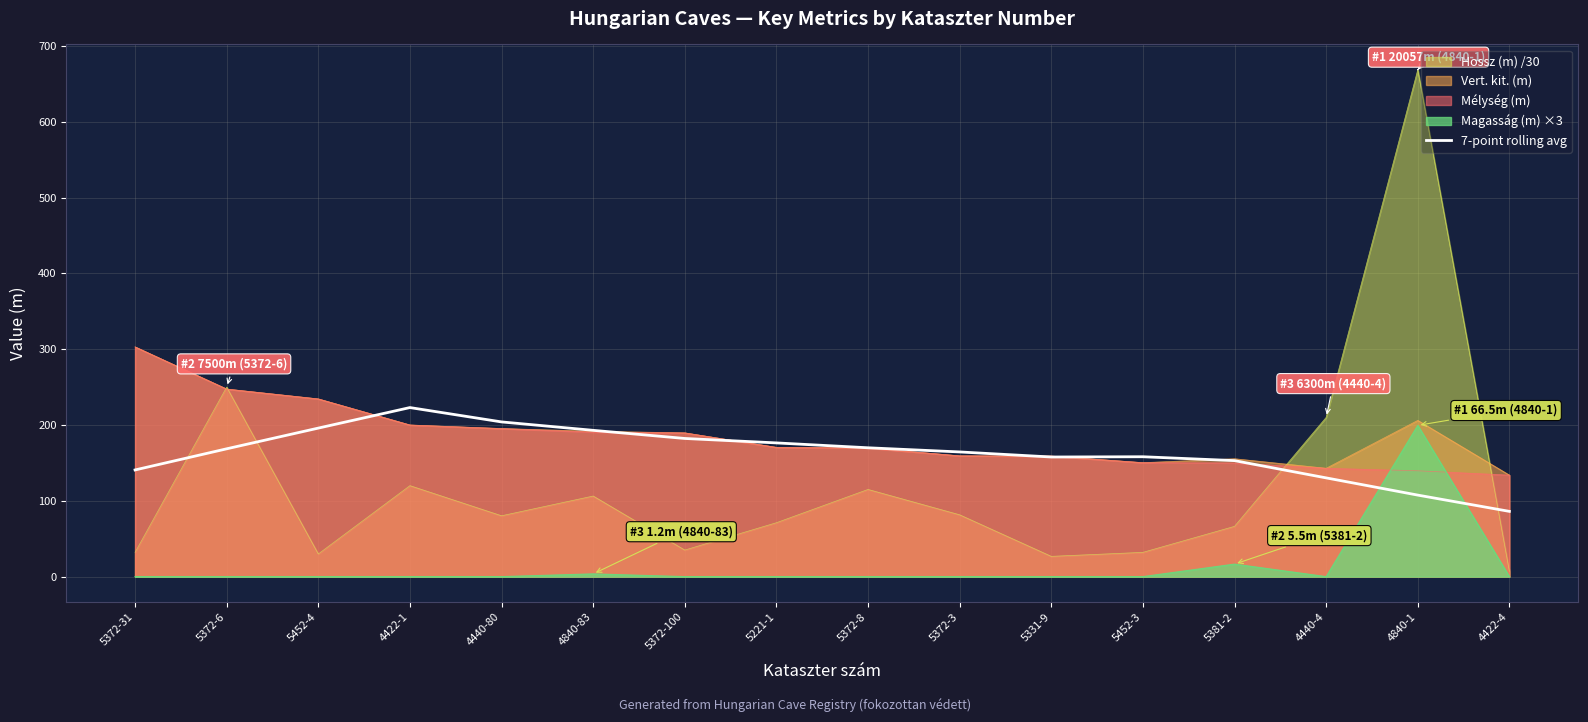

Which label corresponds to the largest value in the chart?

4840-1